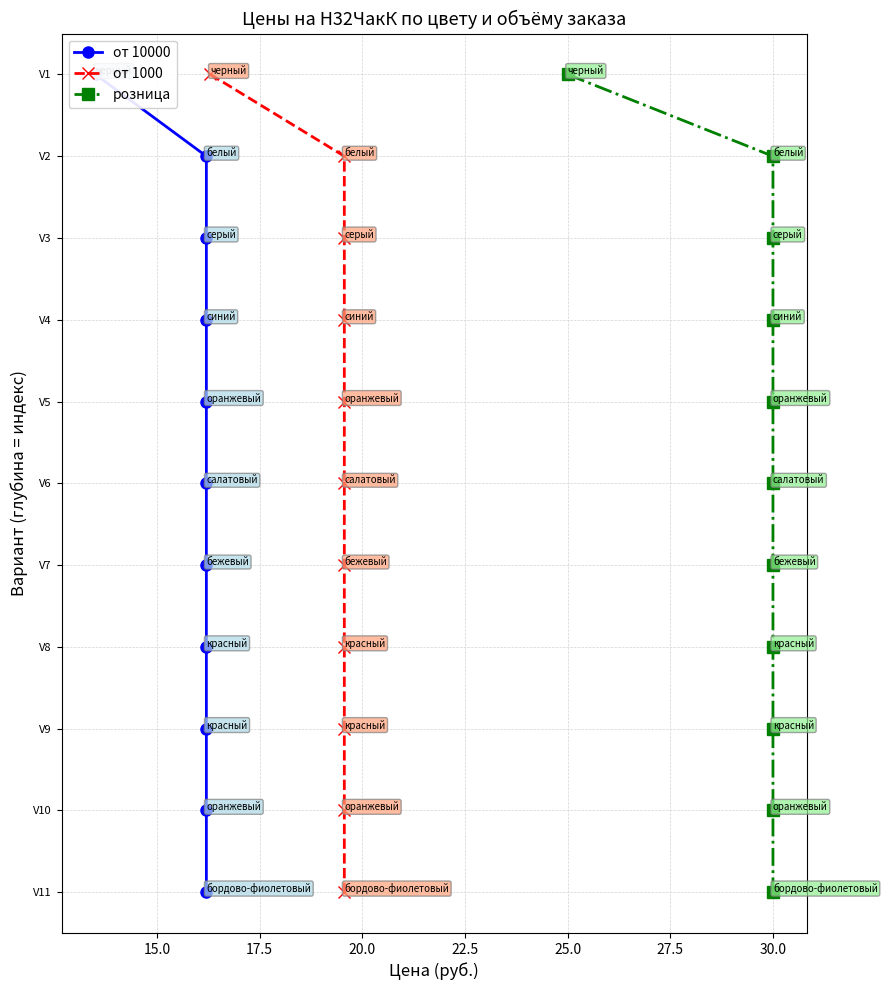

How many series are shown in this chart?

3